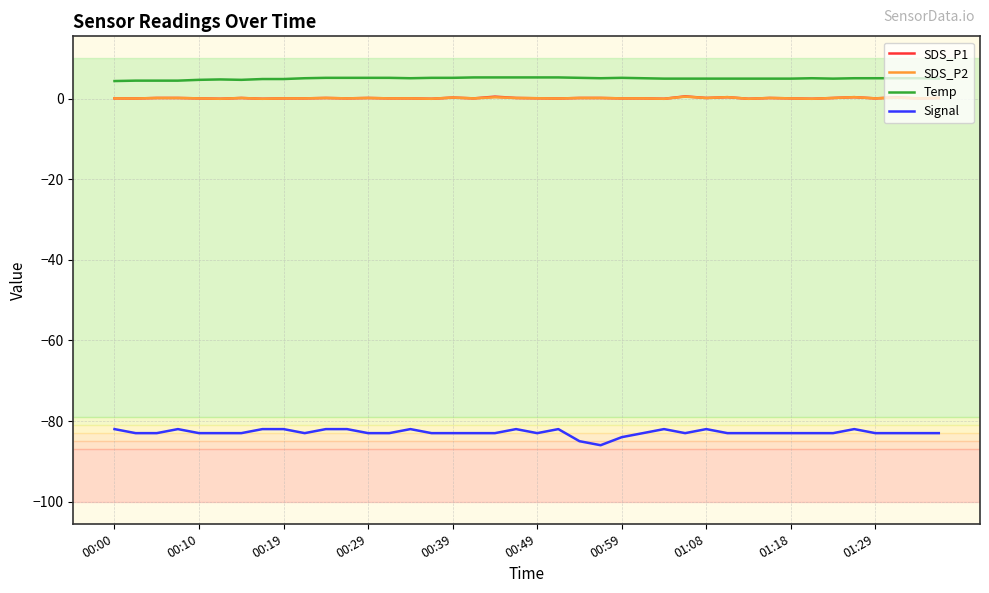

Which series has the largest total across all categories?

Temp